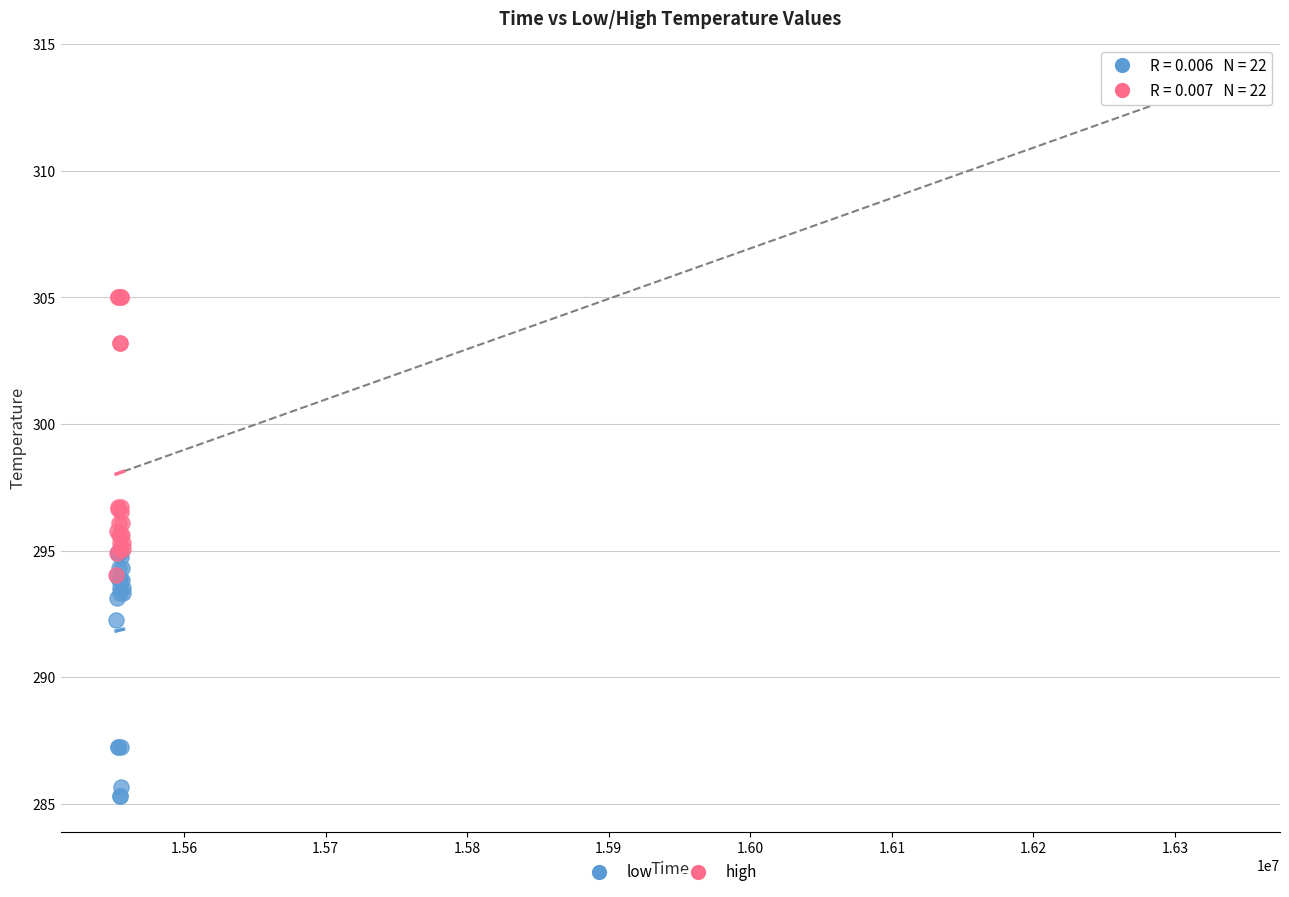

Which series reaches the minimum Y coordinate?

low